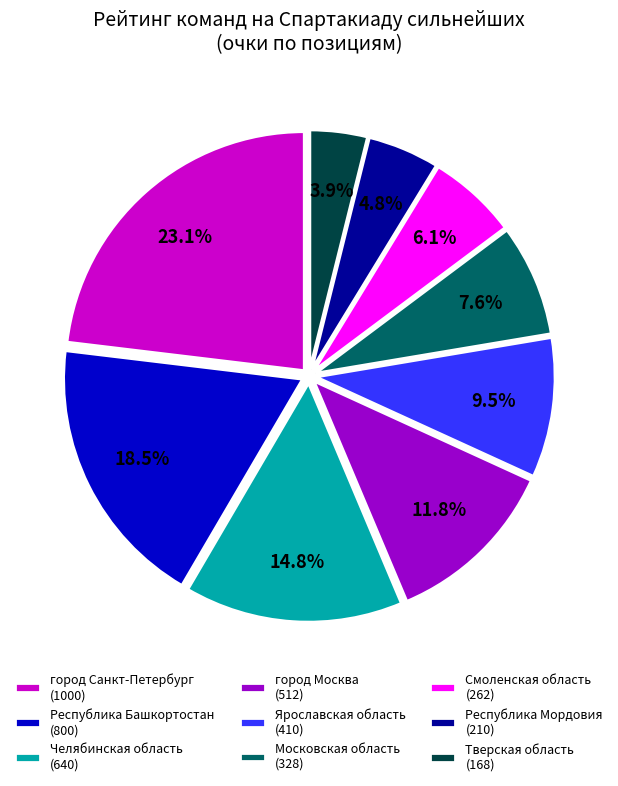

Does any single category account for the majority?

No